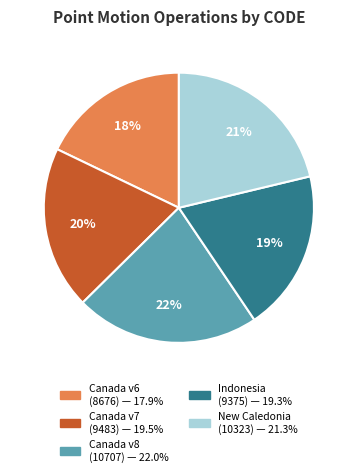

How many segments does this pie chart have?

5